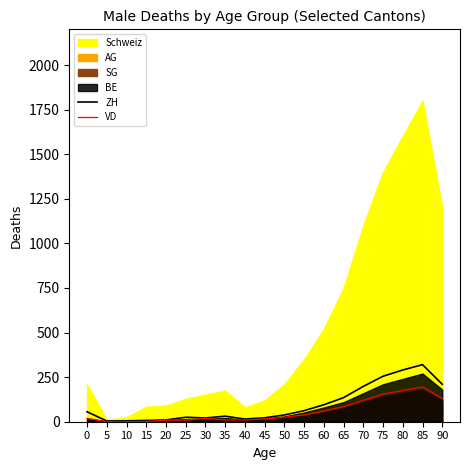

Is the value of ZH at 70 greater than the value of VD at 40?

Yes